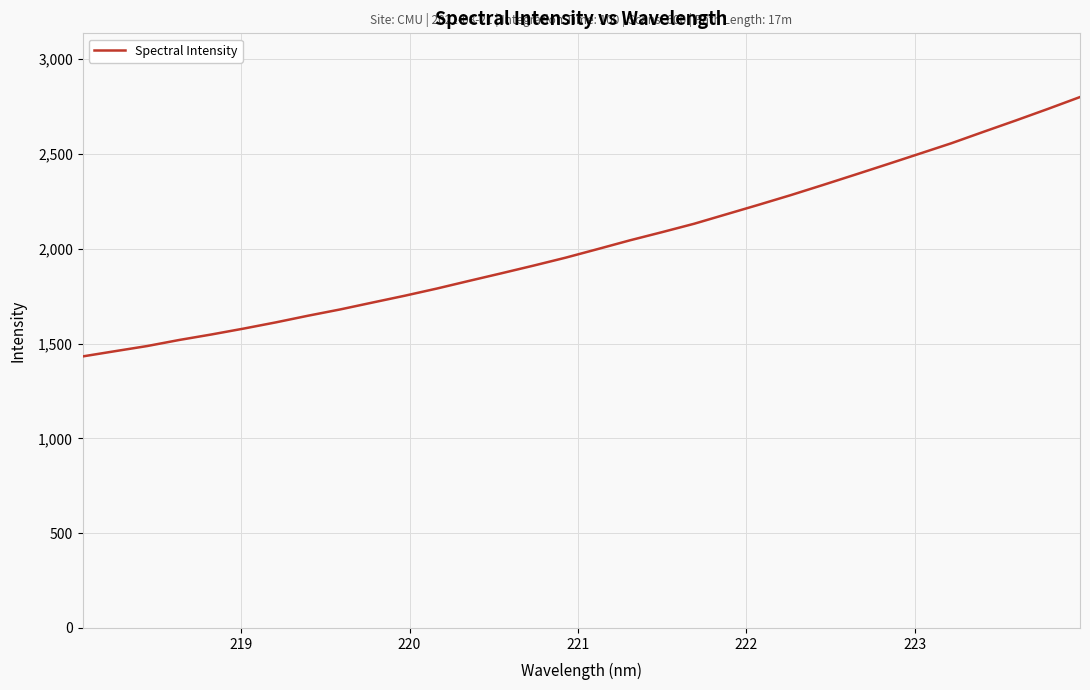

What is the smallest value displayed?

1432.2